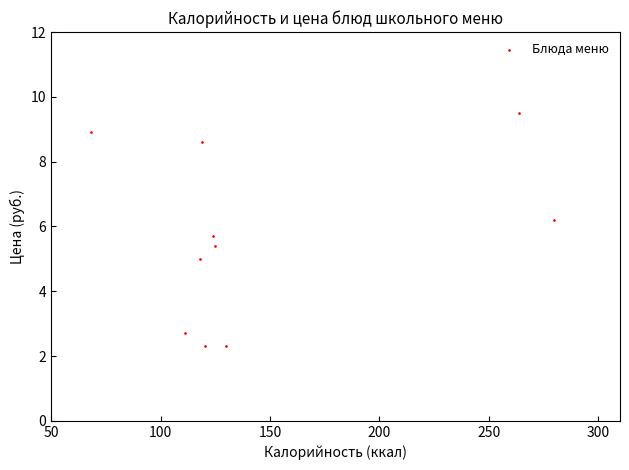

What is the average Y value?

5.7